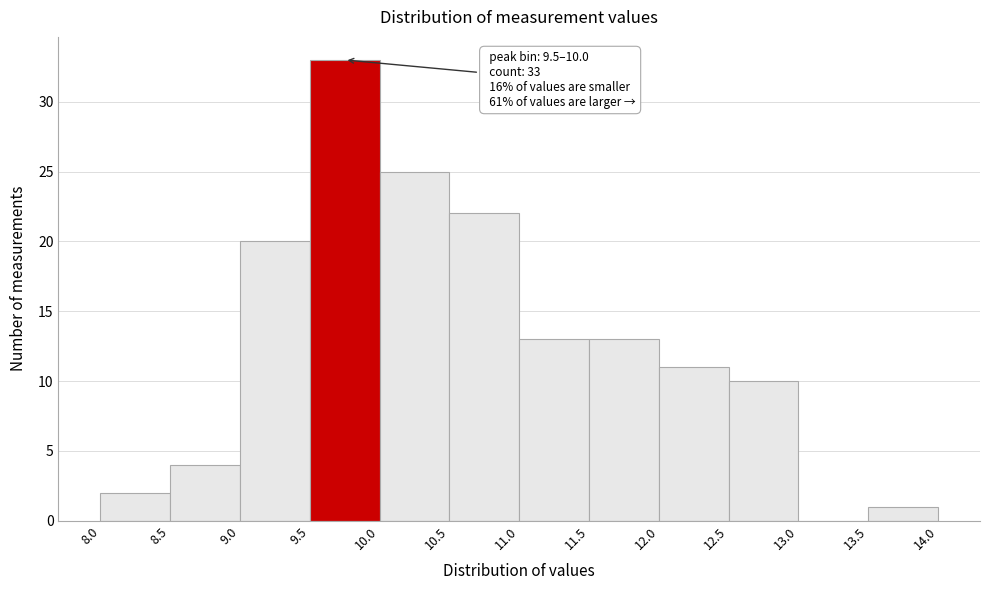

Over which range of the x-axis is the bar tallest?

9.5 to 10.0